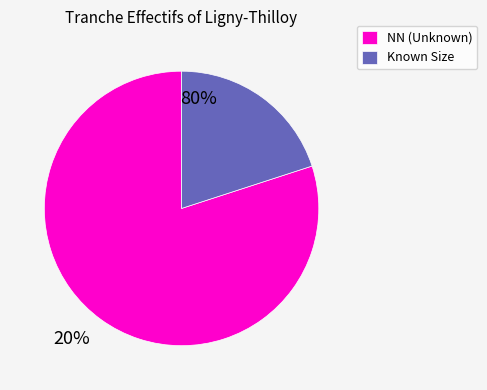

Does any single category account for the majority?

Yes